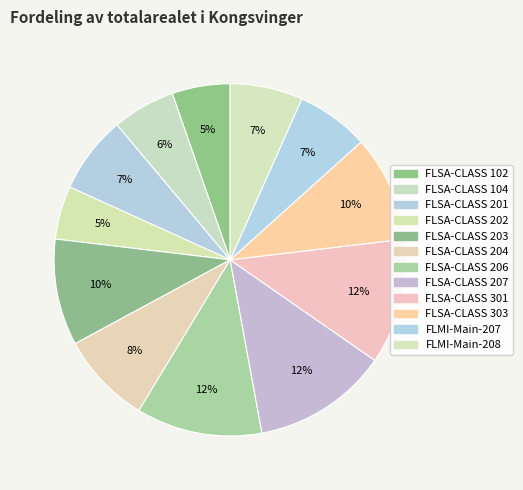

How many segments does this pie chart have?

12